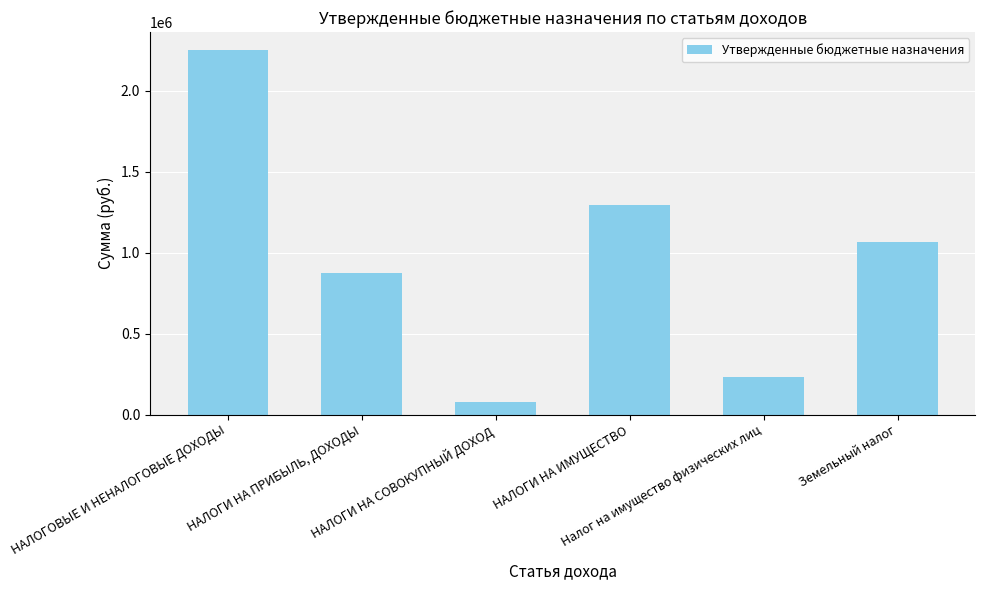

Is it true that the value at Налог на имущество физических лиц is 140767?

False